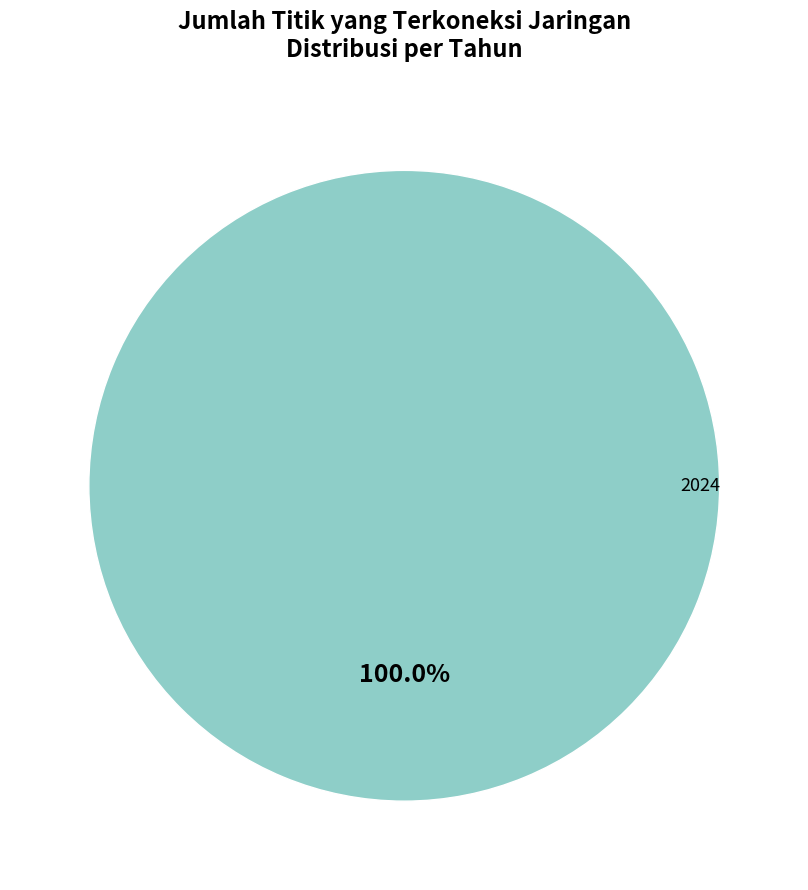

Is there a majority slice in this chart?

Yes